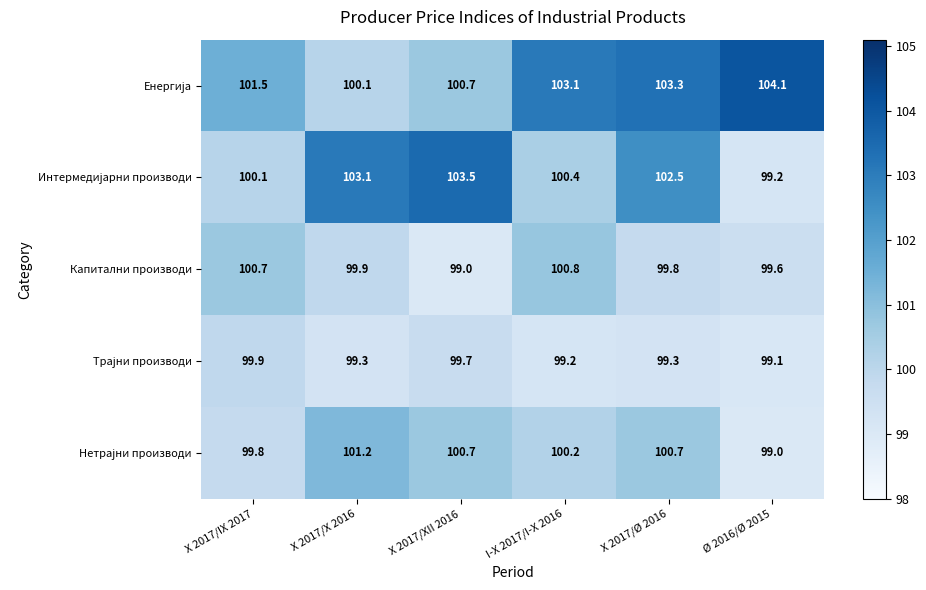

What is the spread (max minus min) of values at X 2017/IX 2017?

1.7